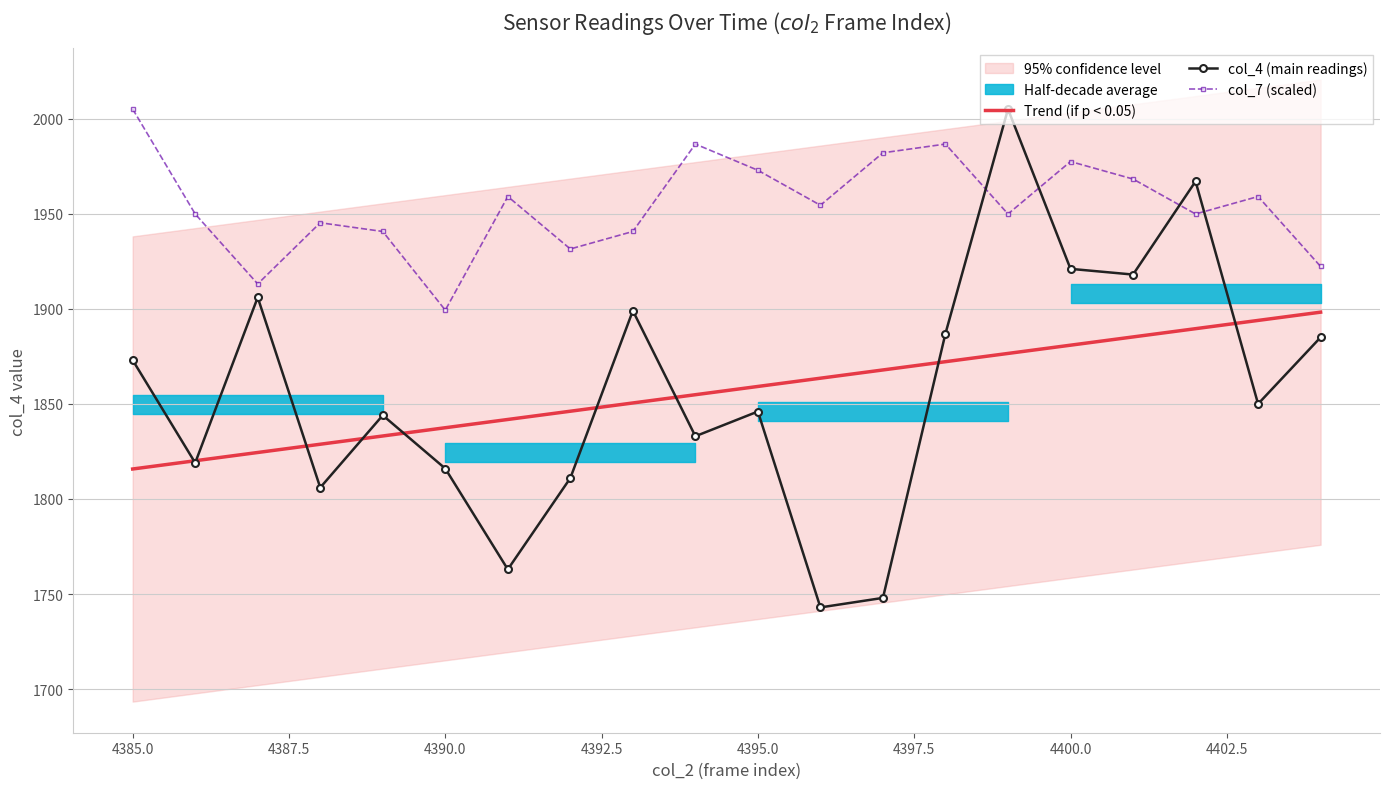

What is the highest value of the Trend (if p < 0.05) series?

1898.2